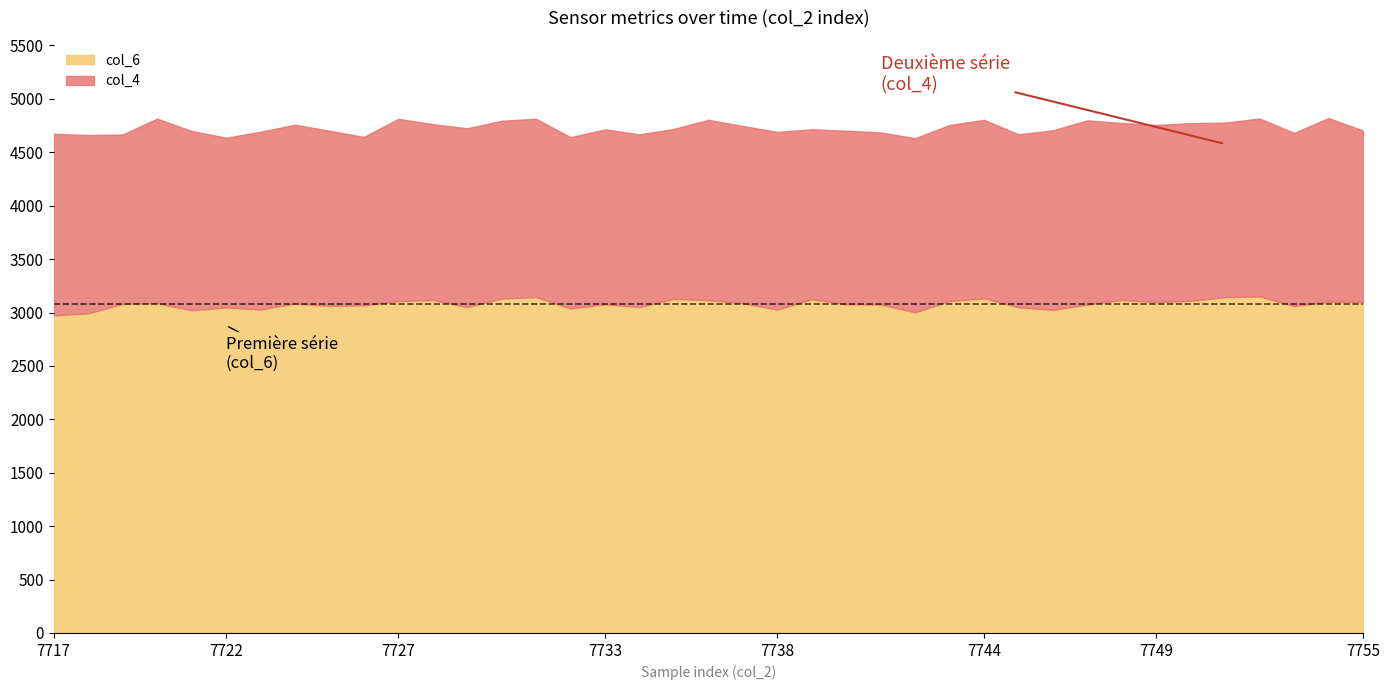

True or false: col_7 and col_4 intersect in this chart.

False